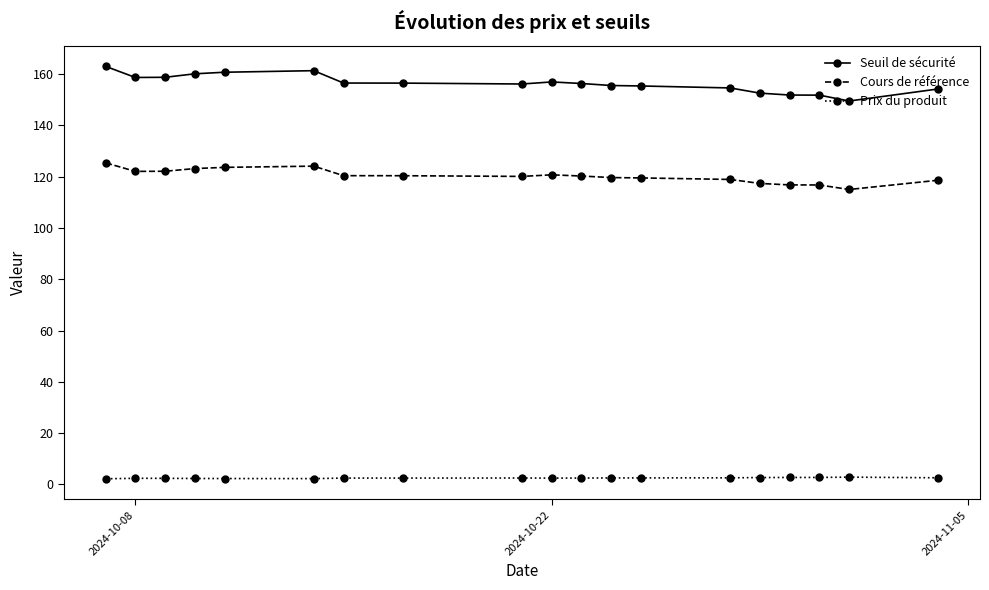

True or false: Prix du produit and Seuil de sécurité cross at least once.

False